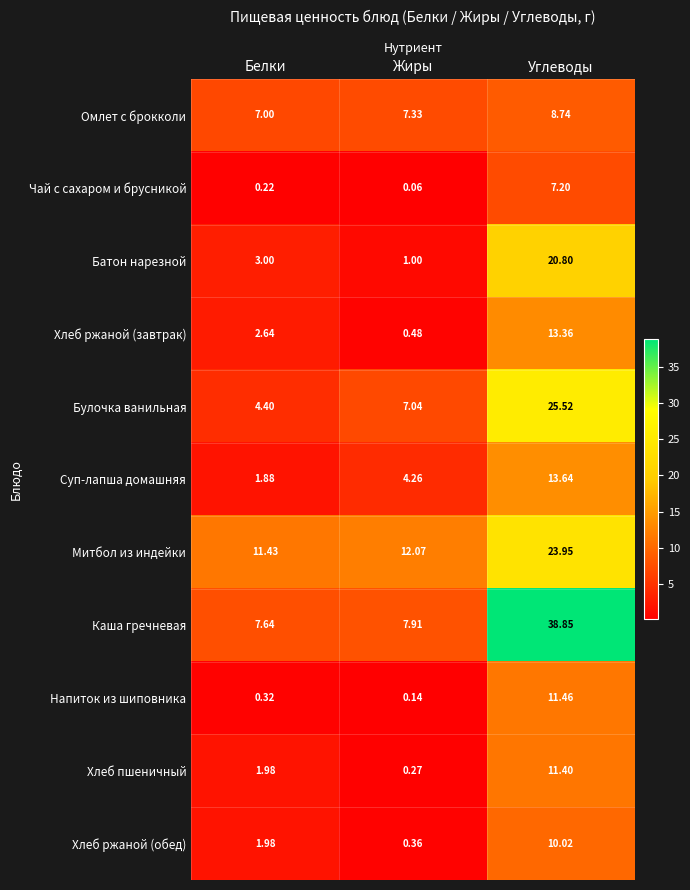

Which series has the largest total across all categories?

Каша гречневая